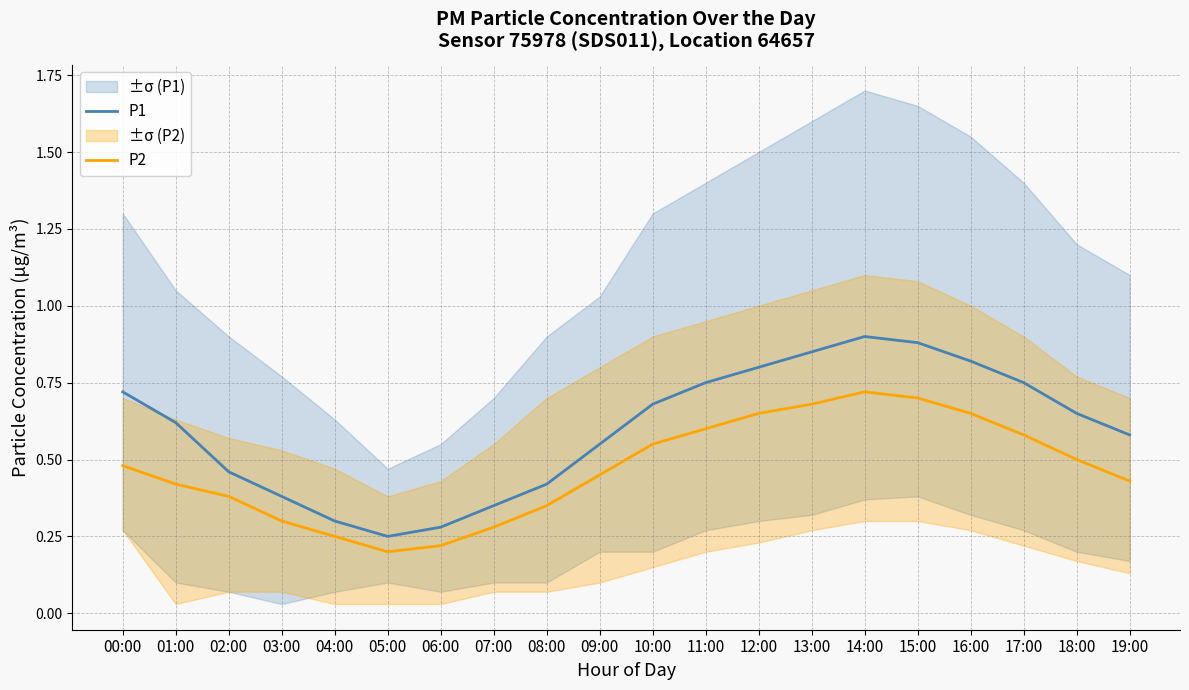

True or false: P2 and P1 cross at least once.

False